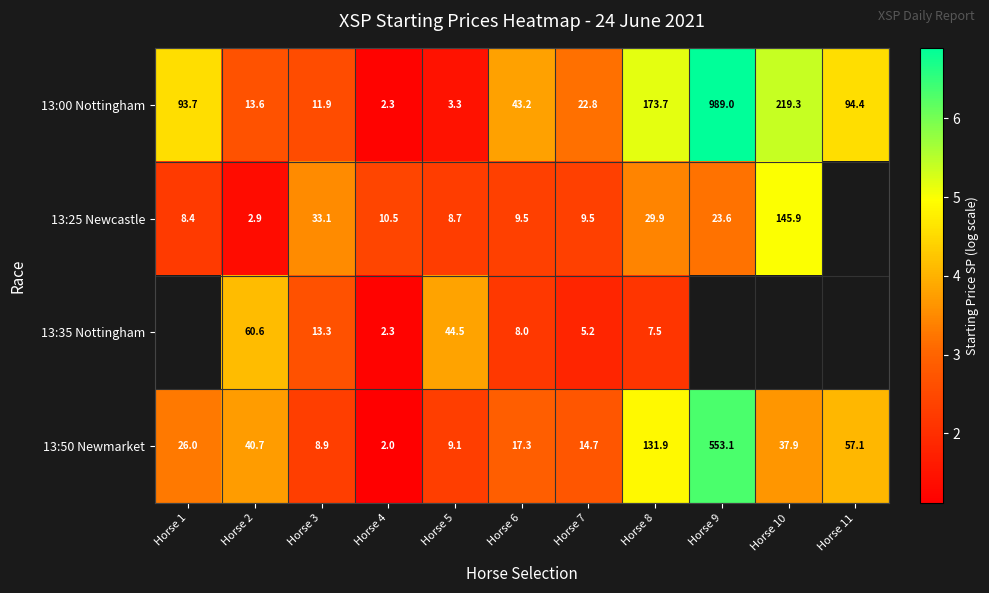

Is the value of 13:25 Newcastle at Horse 3 greater than the value of 13:00 Nottingham at Horse 1?

No